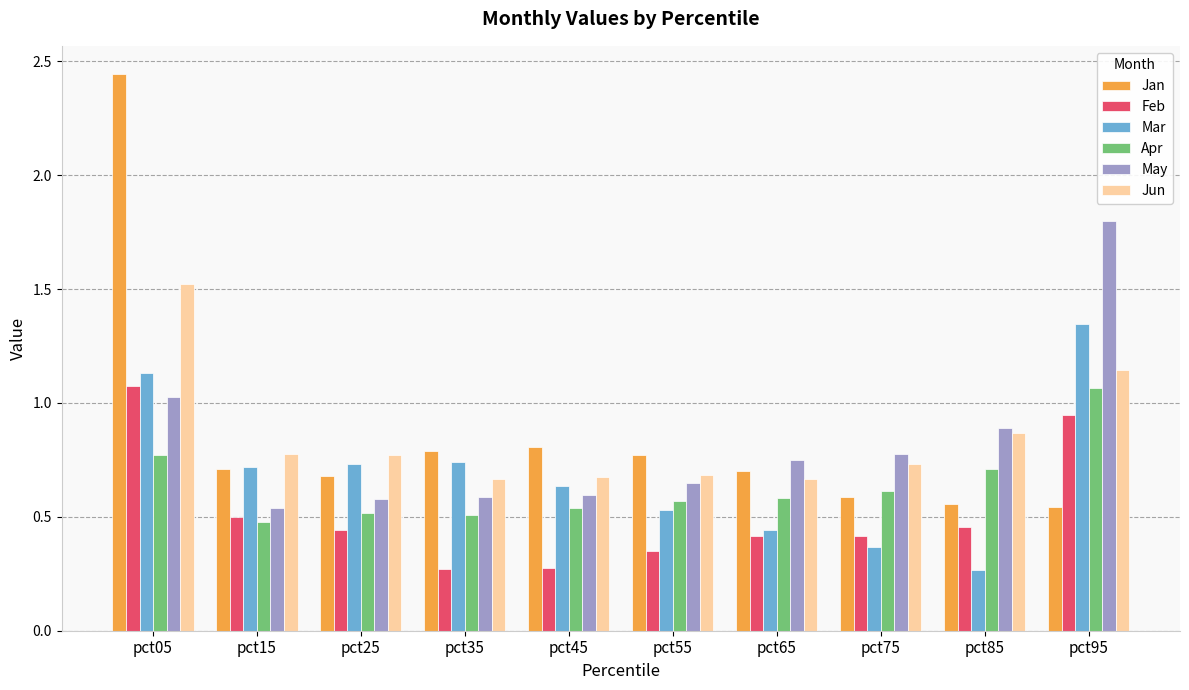

Which series has the widest spread of values?

Jan